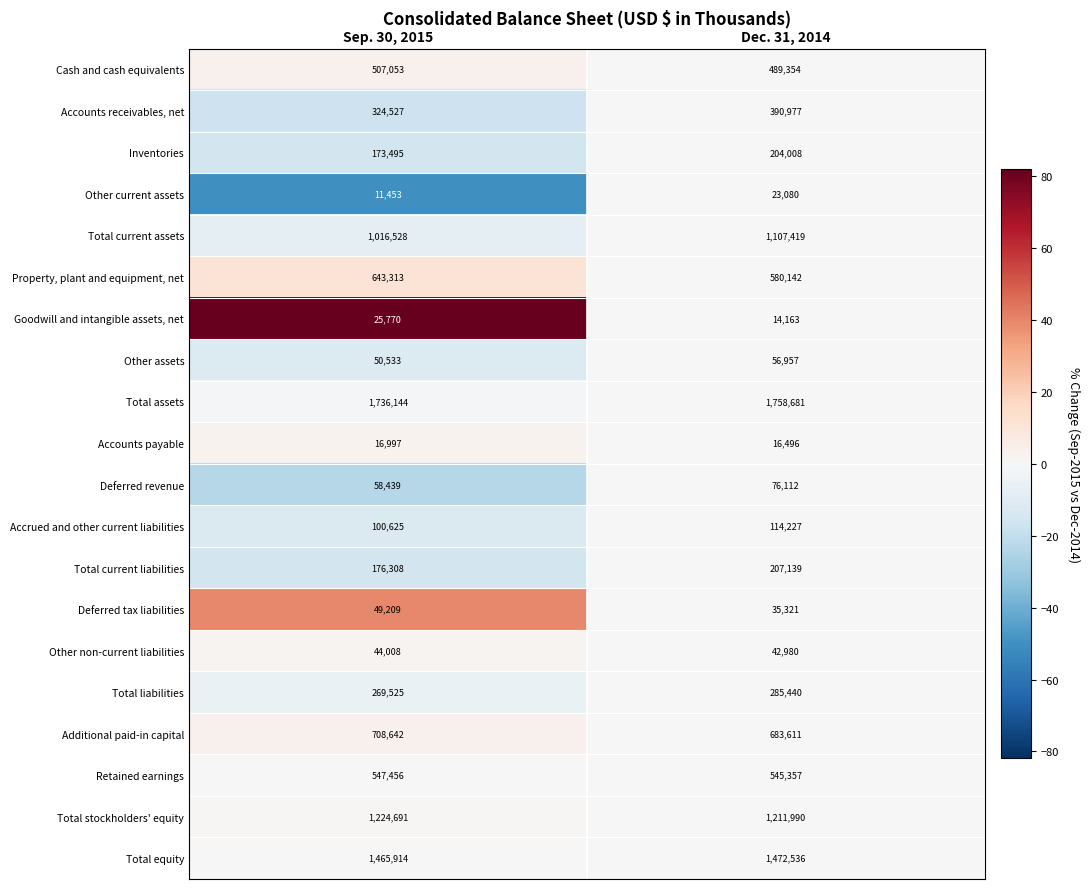

True or false: Accounts payable has a value of 16997 at Sep. 30, 2015.

True